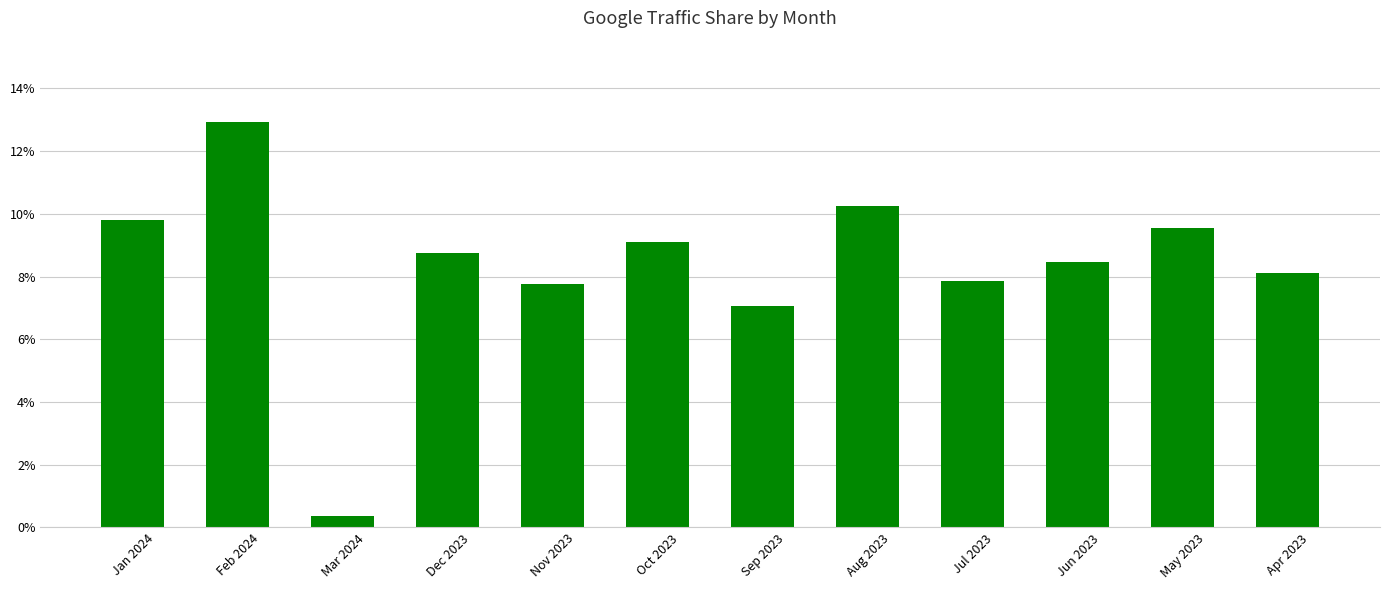

True or false: the data shows 9.1 at Oct 2023.

True